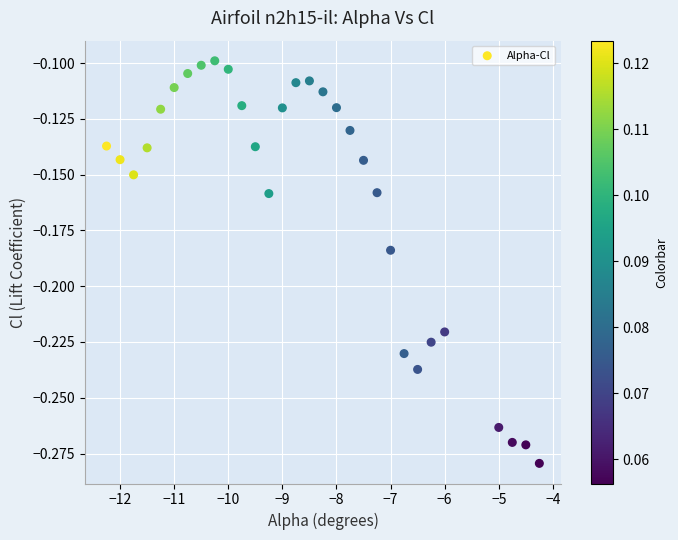

What is the range of X values (max minus min)?

8.0